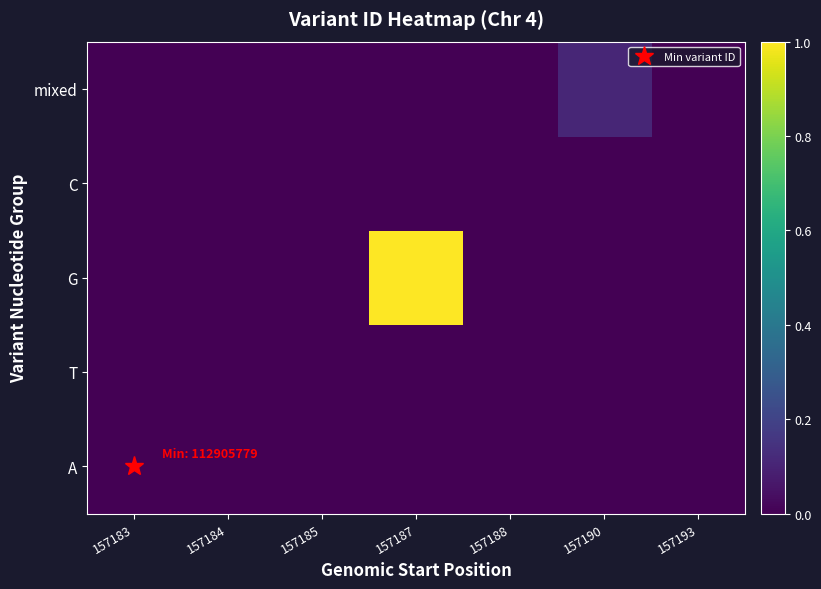

At 157188, list the series in order from largest to smallest.

mixed, C, G, T, A